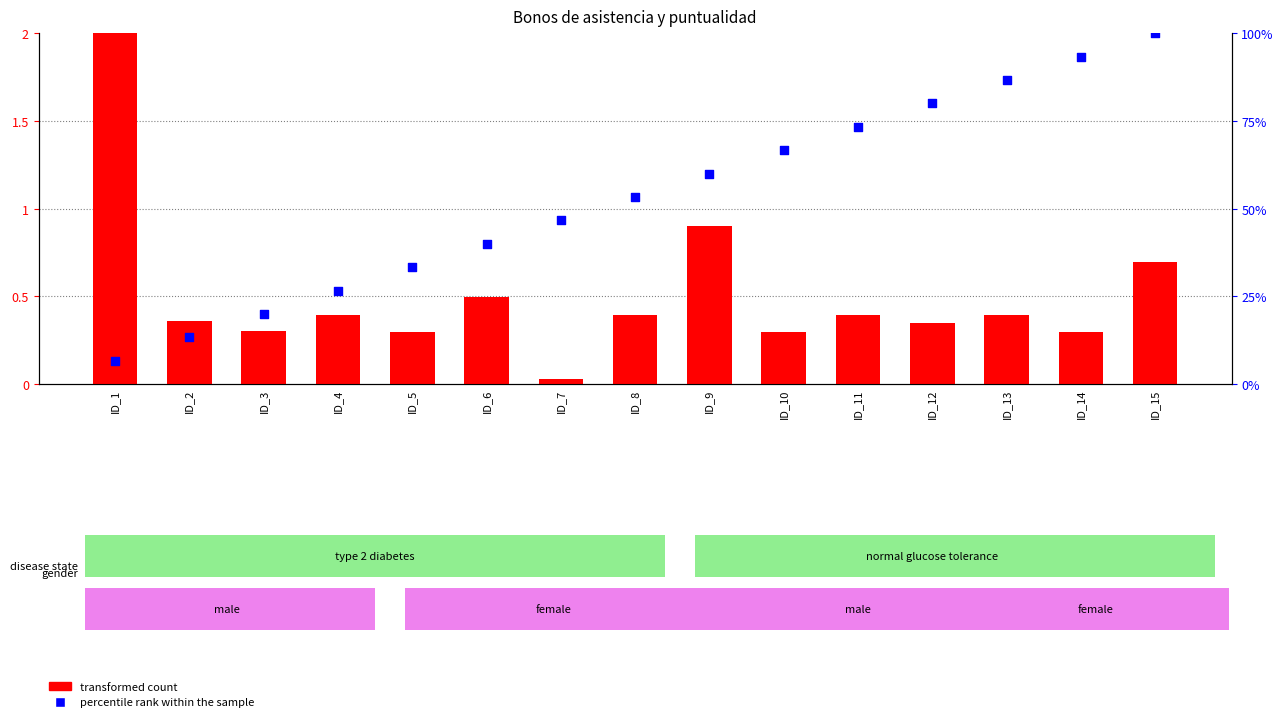

Which series has the largest total across all categories?

percentile rank within the sample